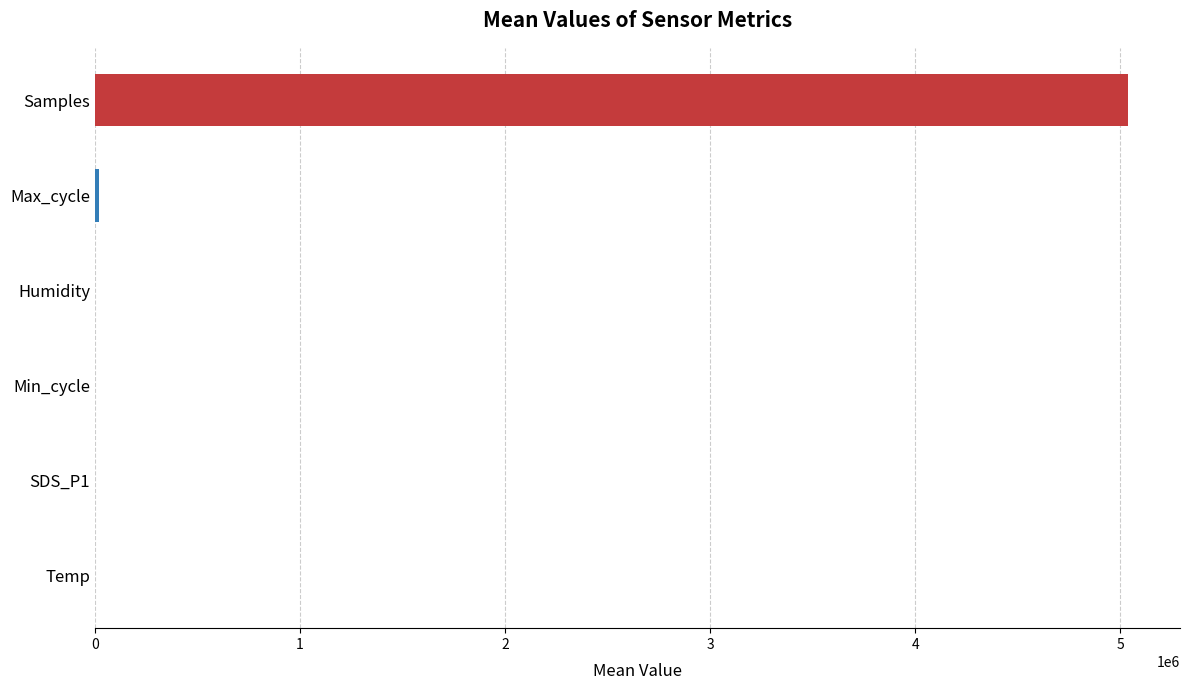

Which has a higher value, Samples or Min_cycle?

Samples